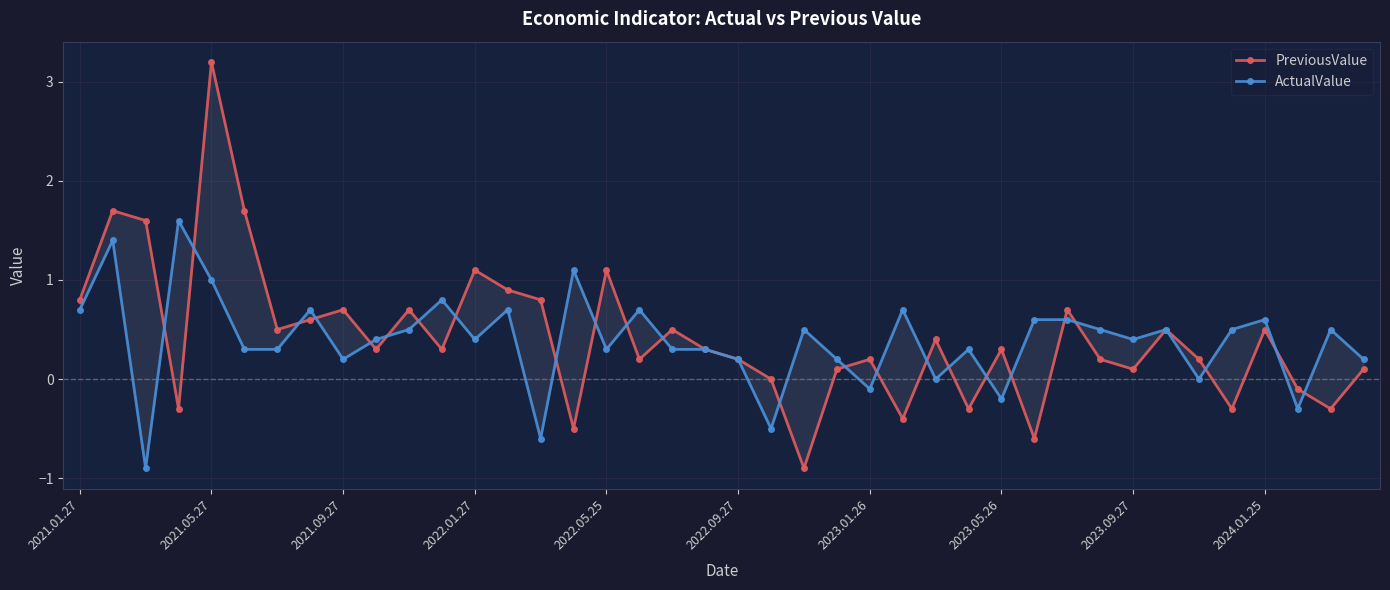

Rank the categories by PreviousValue value from lowest to highest.

22, 29, 15, 25, 2022.01.27, 27, 35, 38, 37, 21, 23, 32, 39, 17, 20, 24, 31, 34, 2024.01.25, 11, 19, 28, 26, 2023.01.26, 18, 33, 36, 2023.05.26, 2023.09.27, 10, 30, 2021.01.27, 14, 13, 12, 16, 2021.09.27, 2021.05.27, 2022.09.27, 2022.05.25